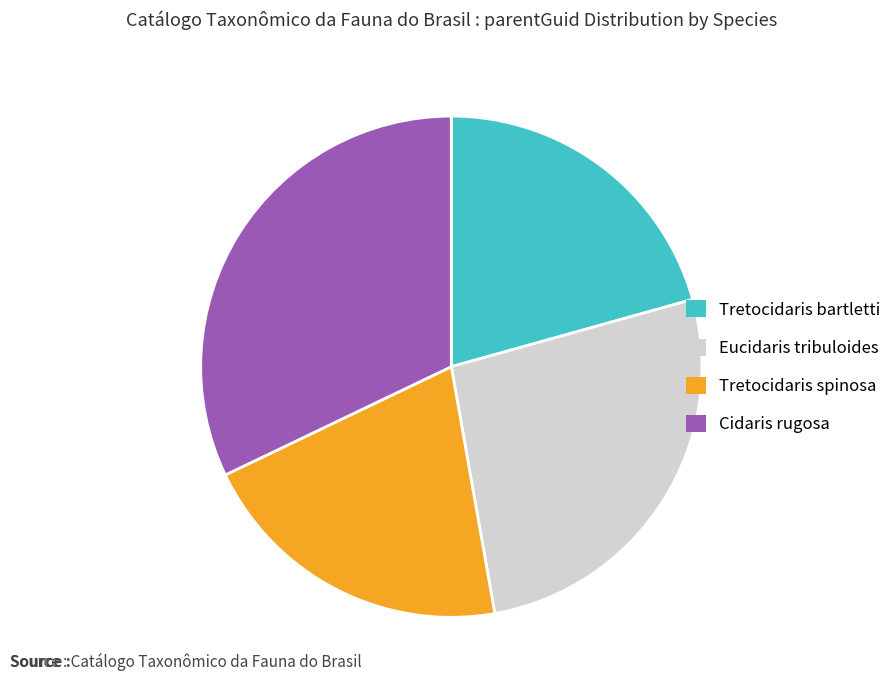

Is the sum of Cidaris rugosa and Tretocidaris bartletti greater than half?

Yes